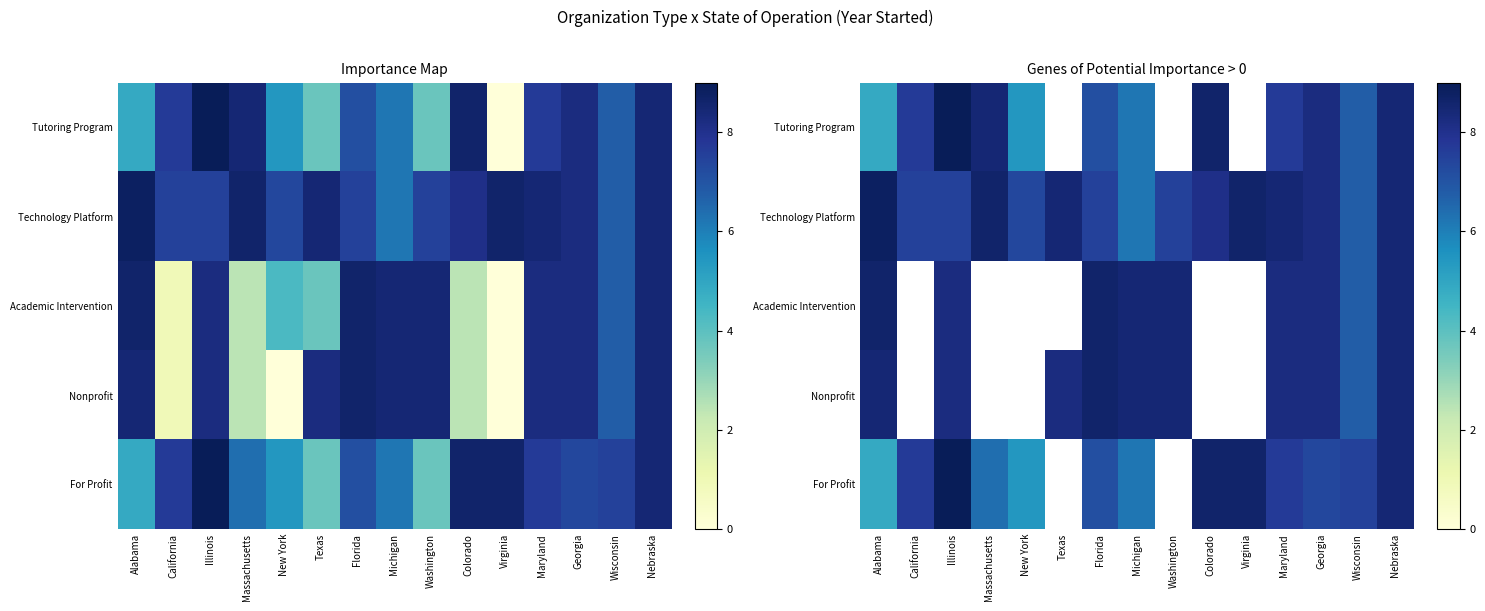

Where does the Academic Intervention series first go above 8?

Alabama